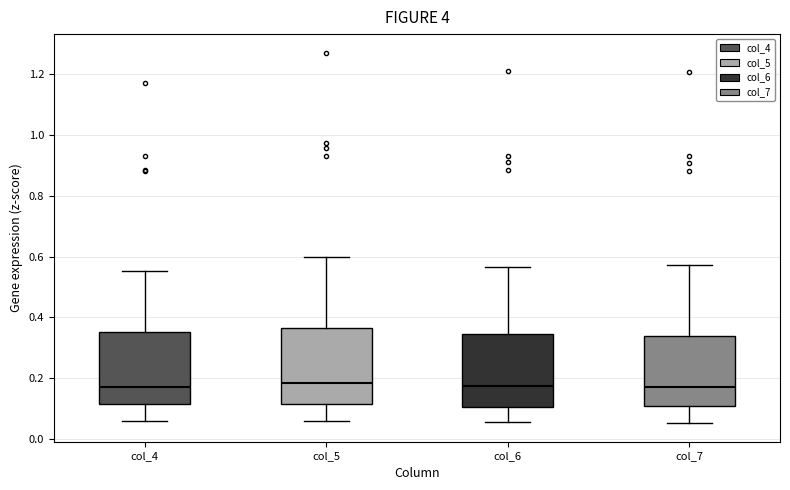

Where does the lower whisker of the box for col_4 end on the y-axis? The values are not printed on the chart, so give them approximately, as read against the axis.

0.06